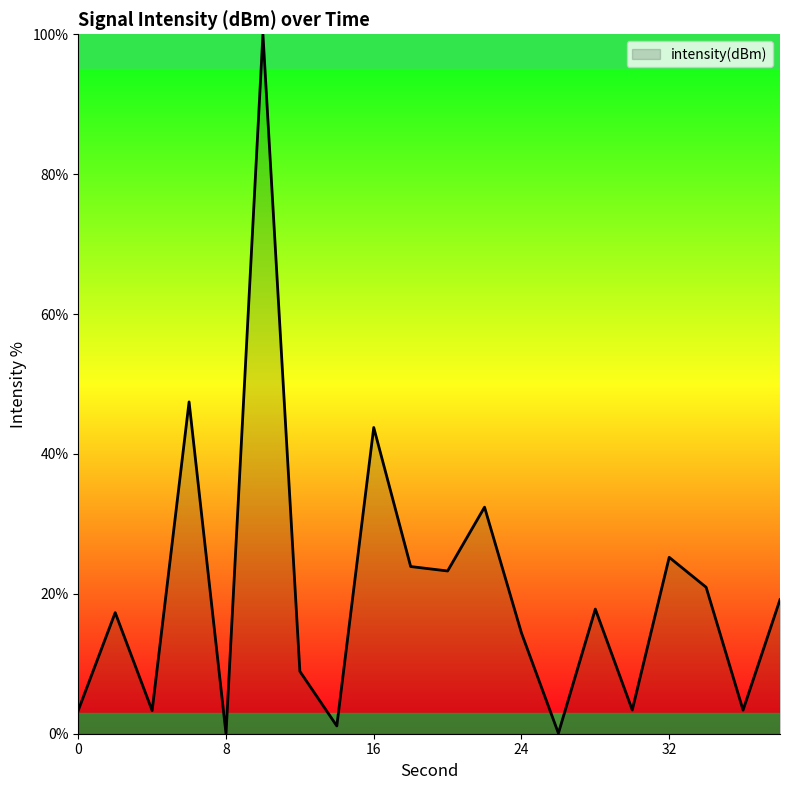

What is the maximum value shown in the chart?

100.0